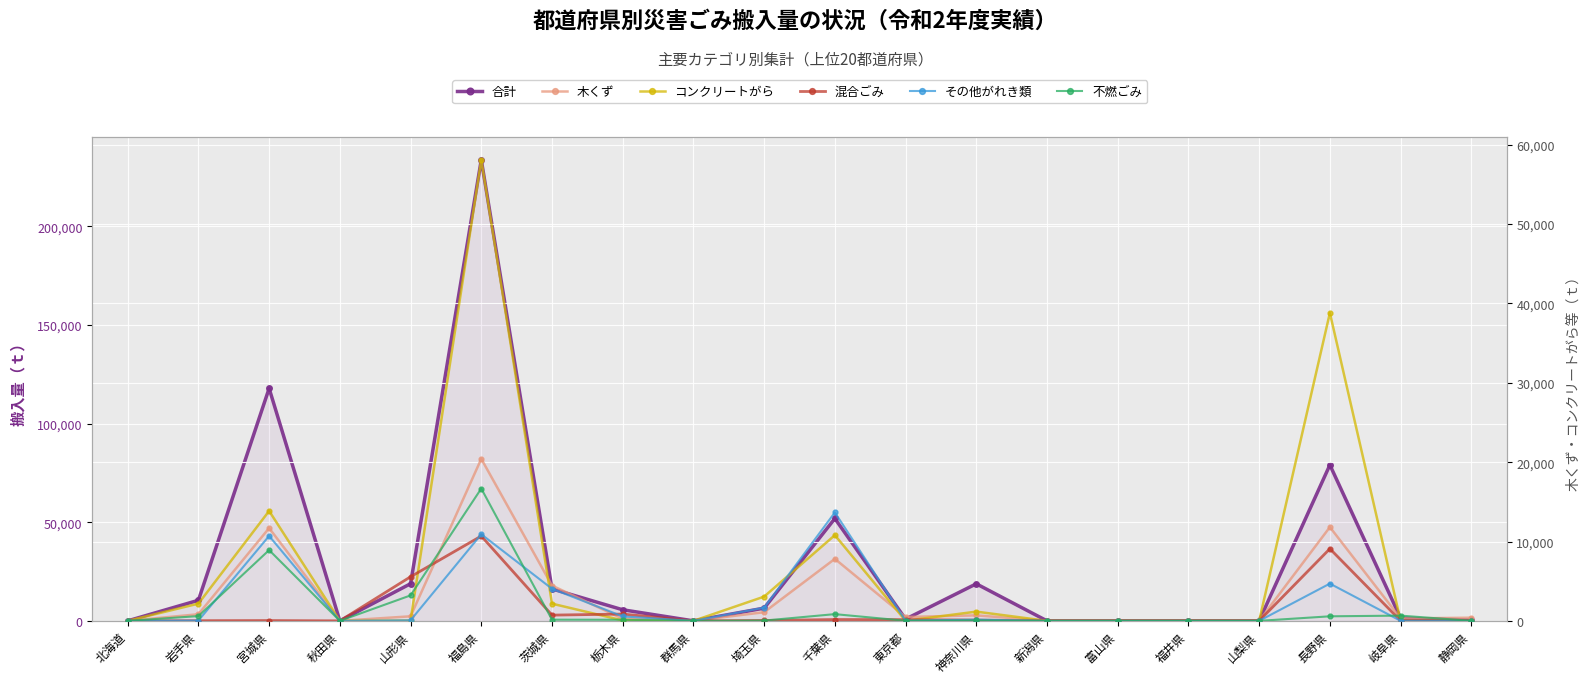

At which category is the sum across all series the highest?

福島県